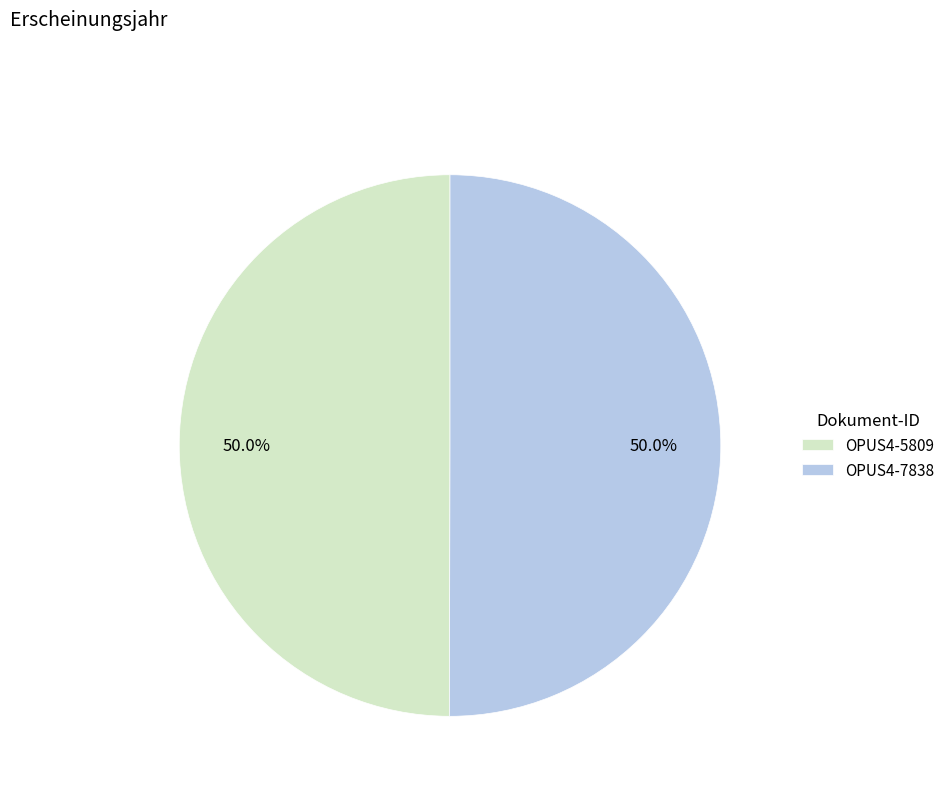

Combined, do OPUS4-7838 and OPUS4-5809 account for over 50%?

Yes